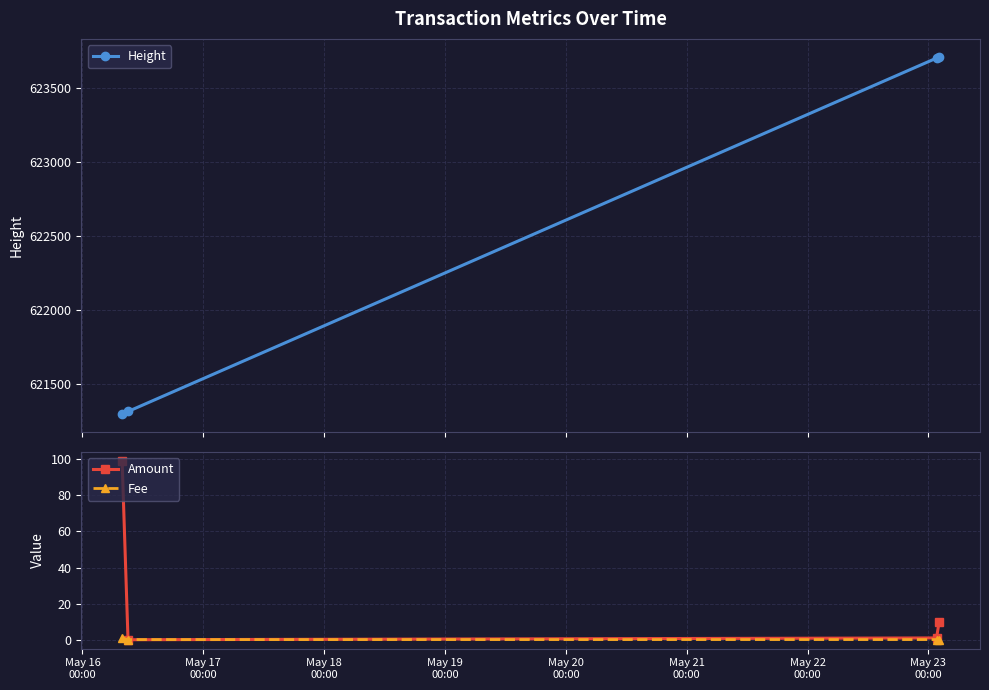

In Amount, how many points are lower than both neighbors (excluding endpoints)?

1